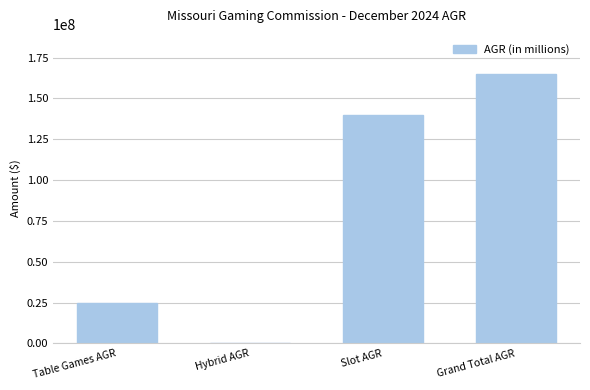

What is the sum of the values at Table Games AGR and Slot AGR?

164636276.5